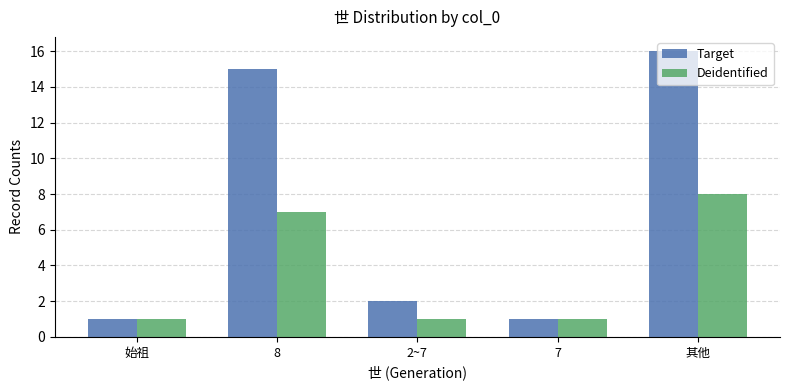

Rank the series by their average value, from lowest to highest.

Deidentified, Target